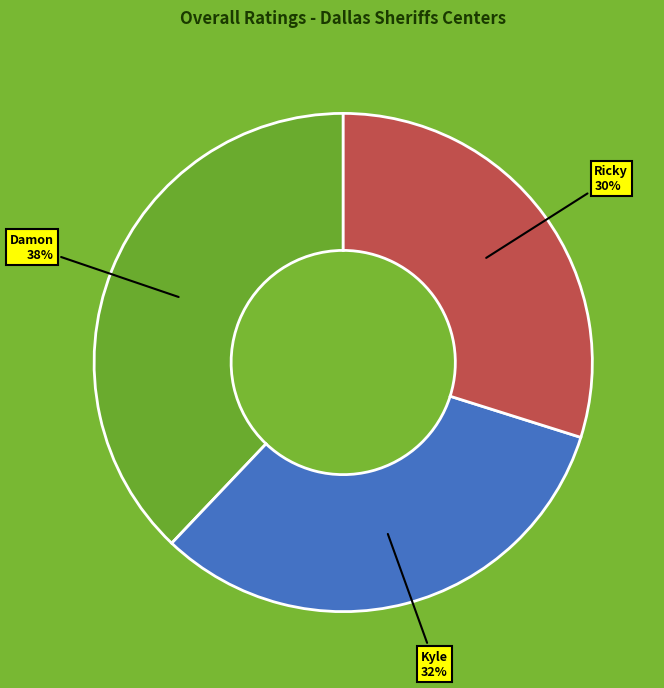

Is there a majority slice in this chart?

No